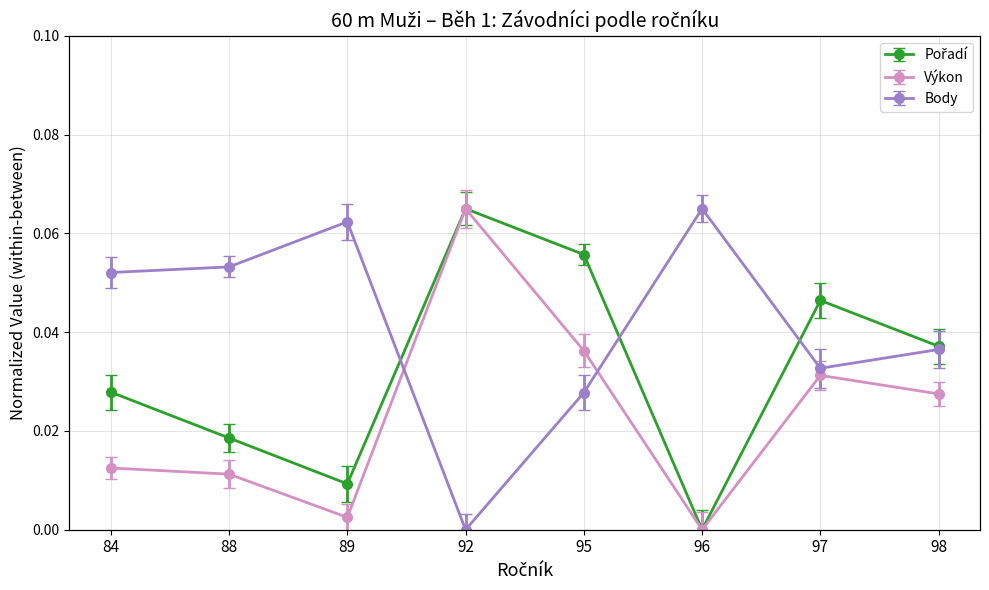

Is it true that Výkon equals 0.1 at 92?

True